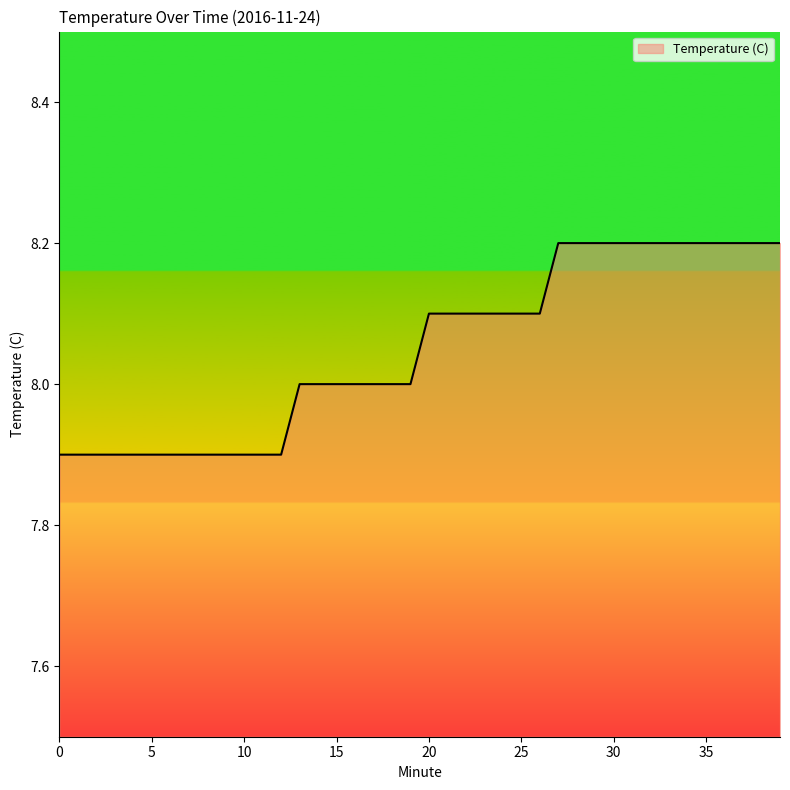

What is the maximum value shown in the chart?

8.2